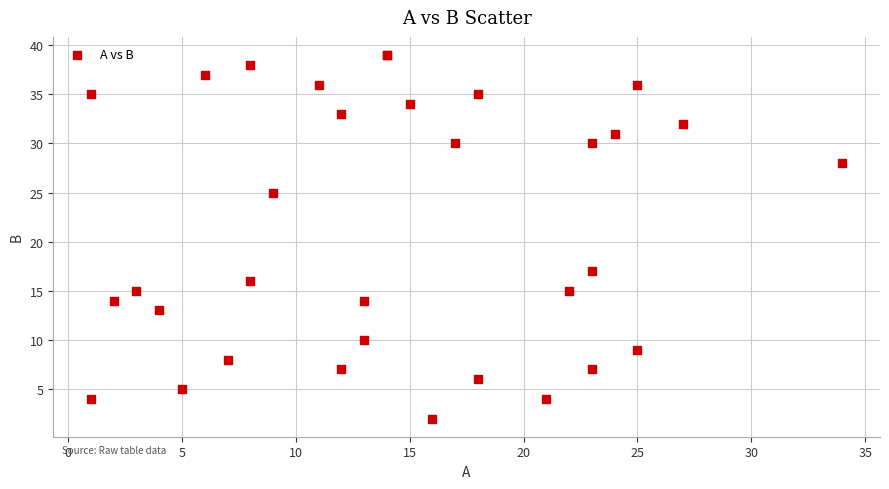

What Y value in the scatter plot is closest to 20?

17